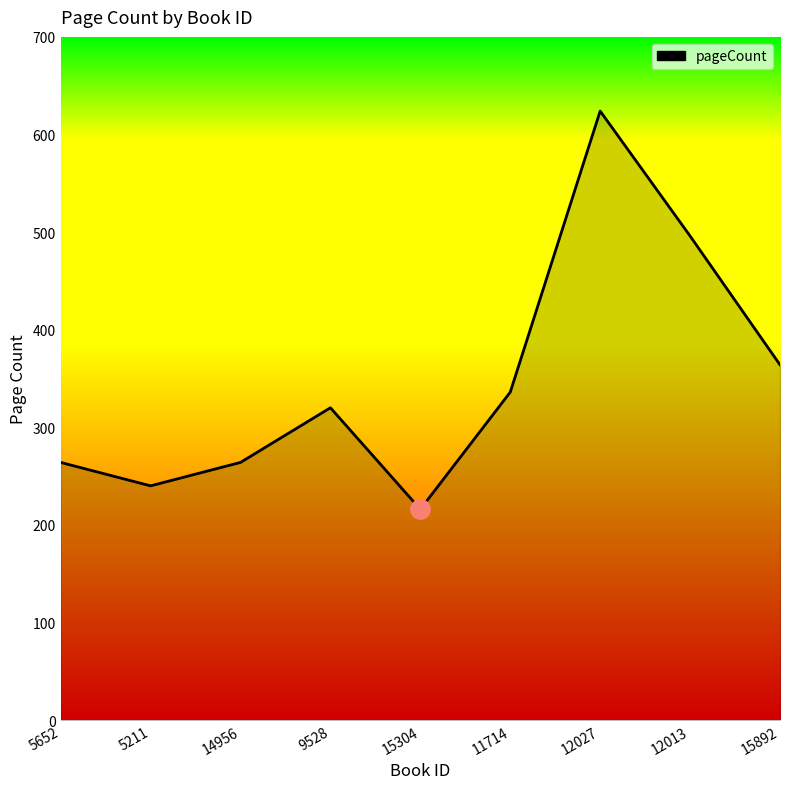

What is the change in value from 14956 to 9528?

+56